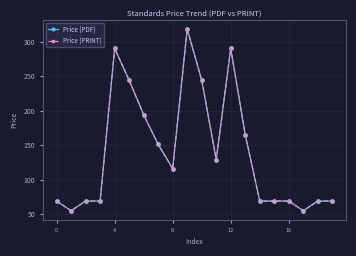

What is the maximum value for Price (PRINT)?

318.0